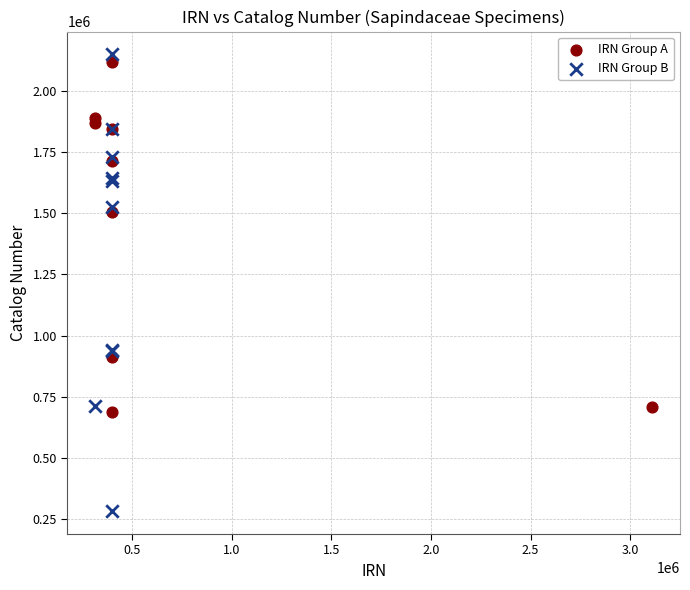

Which series contains the lowest Y value?

IRN Group B